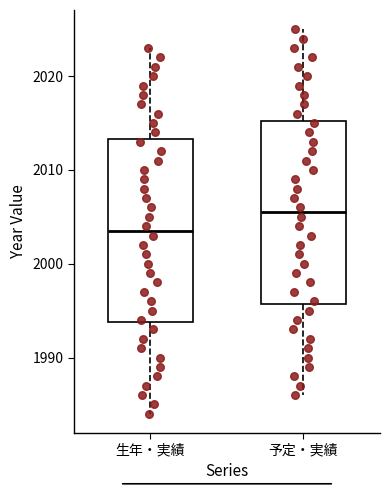

Where does the median line of the box for 生年・実績 sit on the y-axis? The values are not printed on the chart, so give them approximately, as read against the axis.

2004